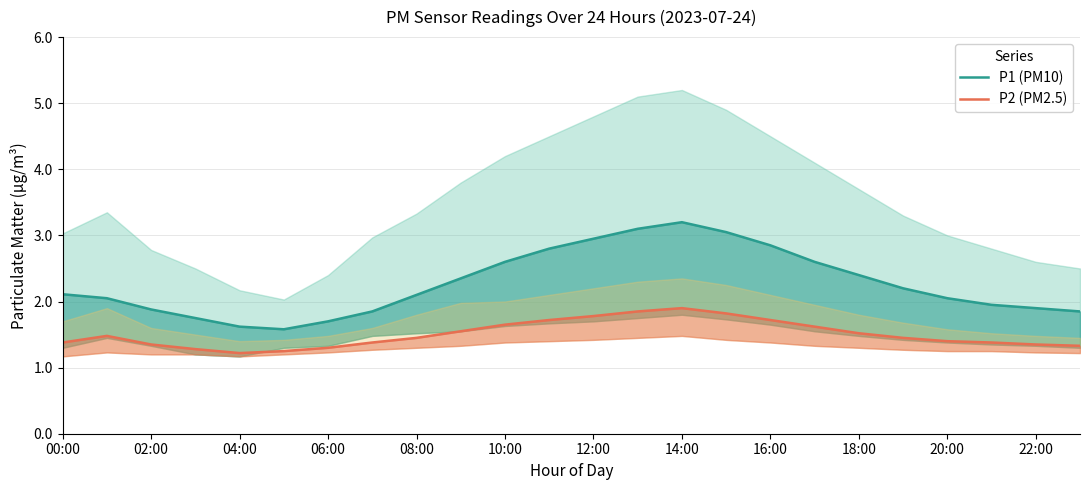

At which category does the chart reach its peak across all series?

14:00